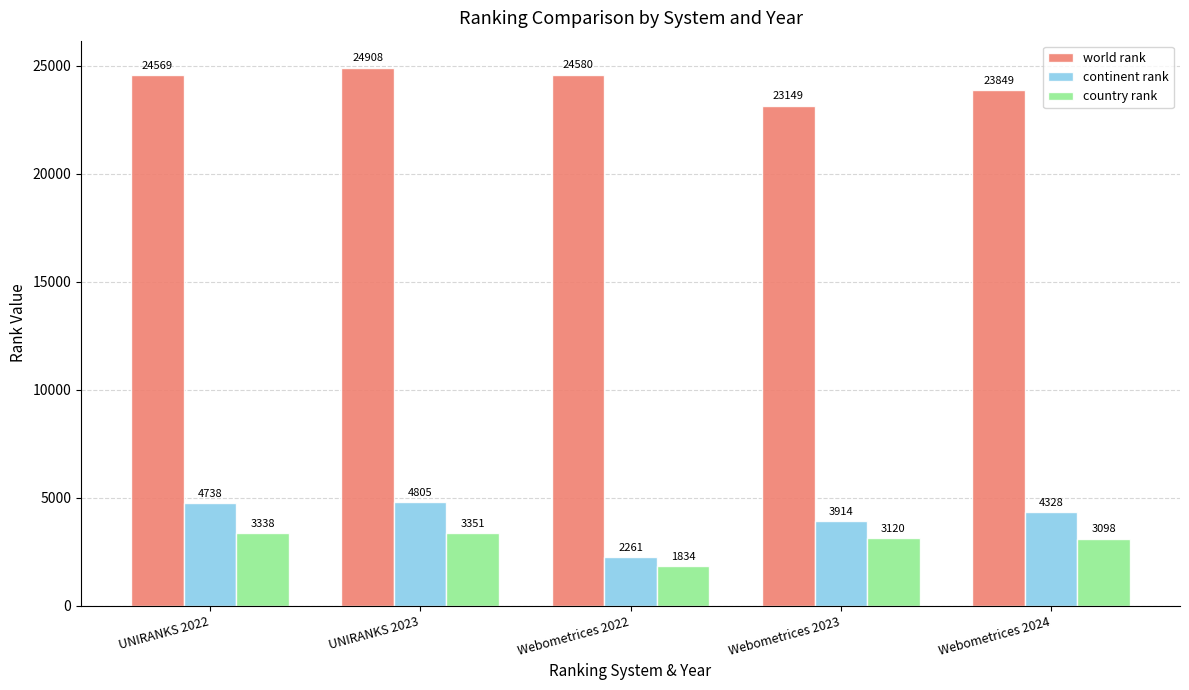

What position from the right is Webometrices 2024?

1